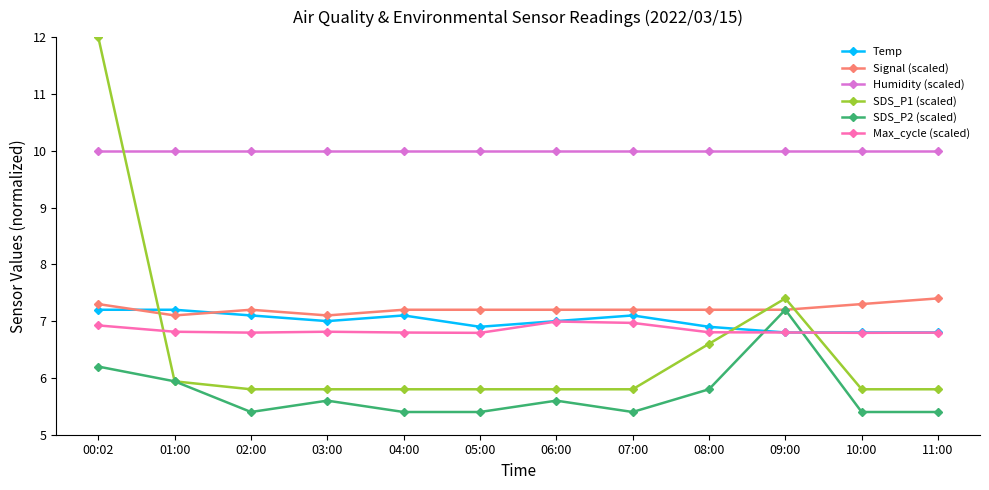

What is the sum of the Signal (scaled) values at 11:00 and 03:00?

14.5